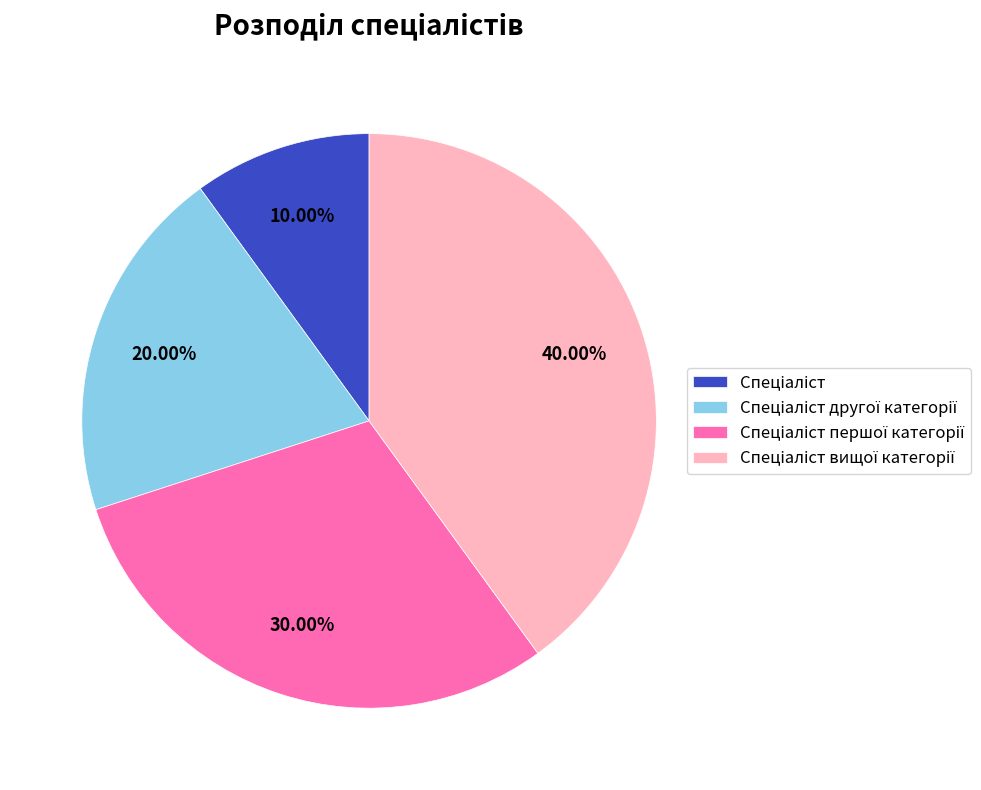

Is there a majority slice in this chart?

No